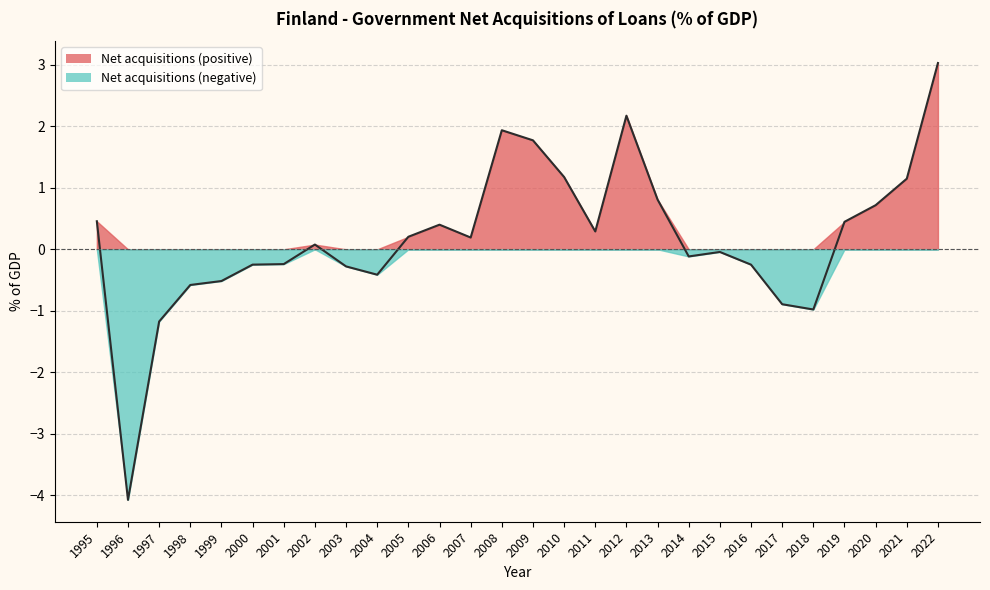

What is the value of the 22nd point from the left?

-0.2